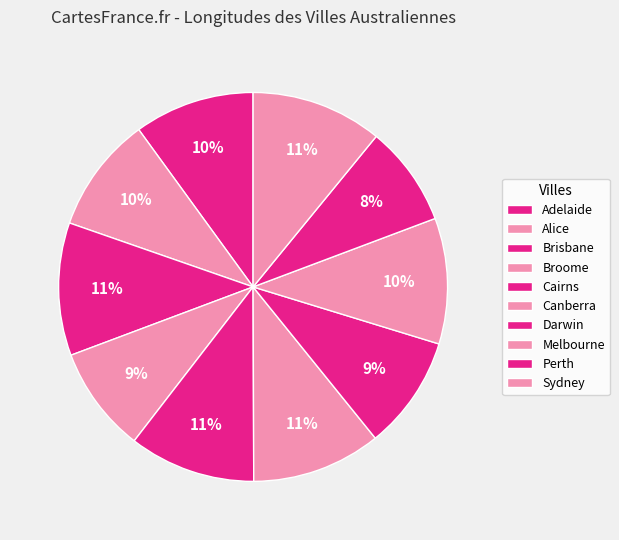

What percentage is NOT represented by Alice?

90.3%